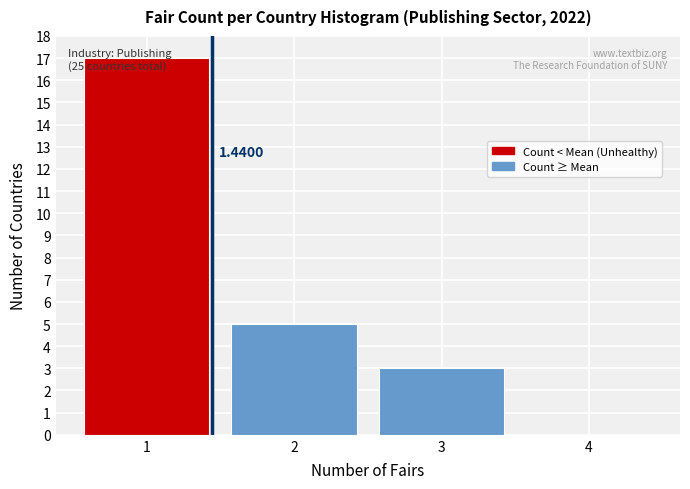

Which range on the x-axis has the tallest bar?

0.5 to 1.5